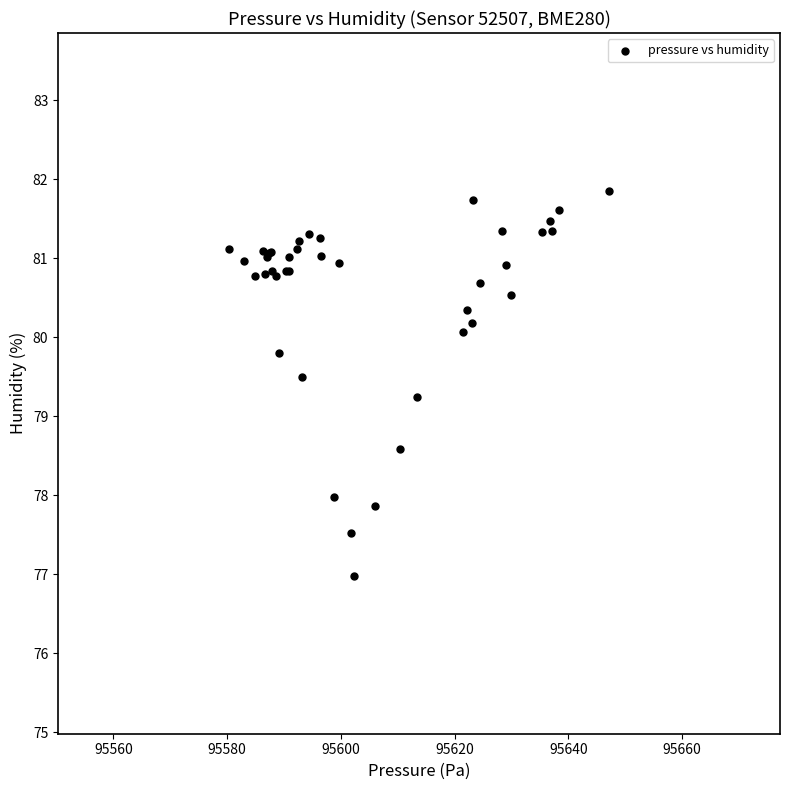

What Y value in the scatter plot is closest to 79?

79.2